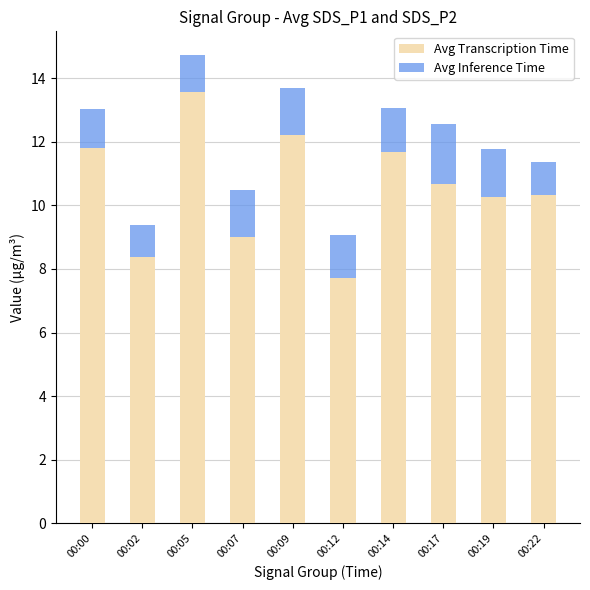

What is the difference between the maximum and second lowest values in the Avg Transcription Time series?

5.2